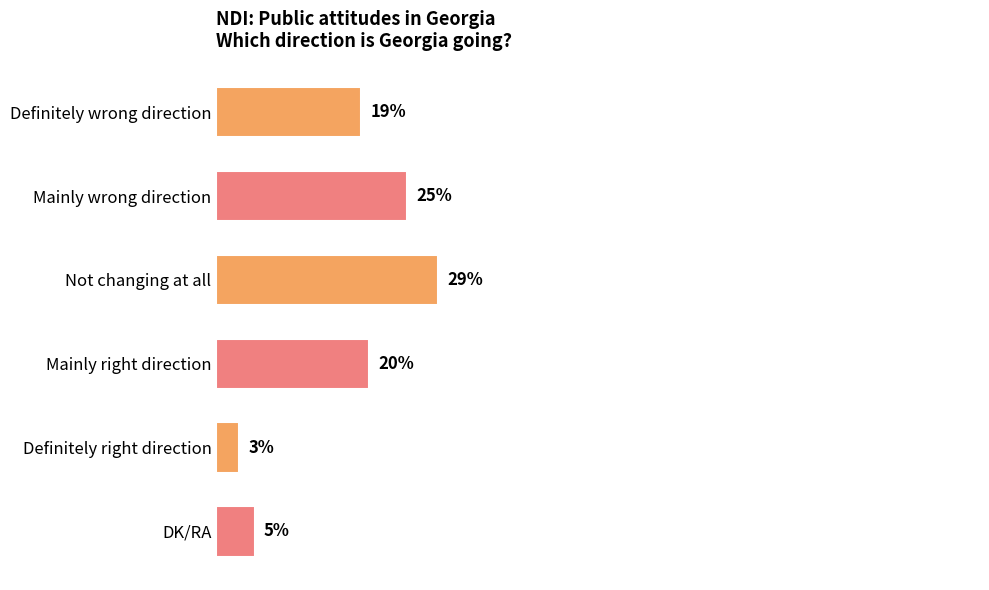

Are the bars horizontal?

Yes